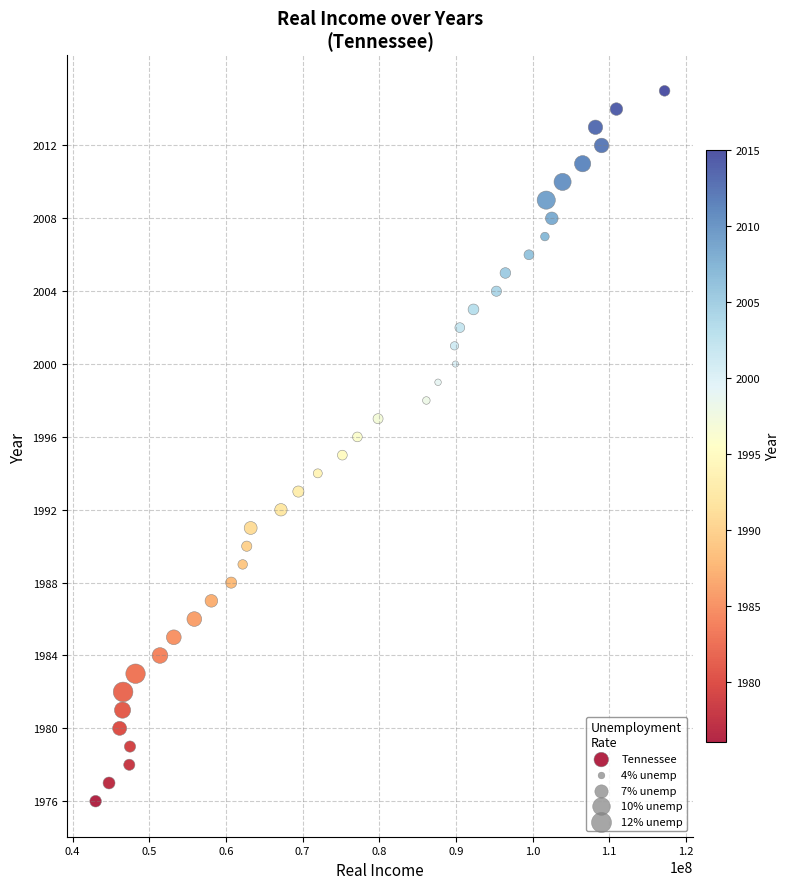

What is the range of Y values (max minus min)?

39